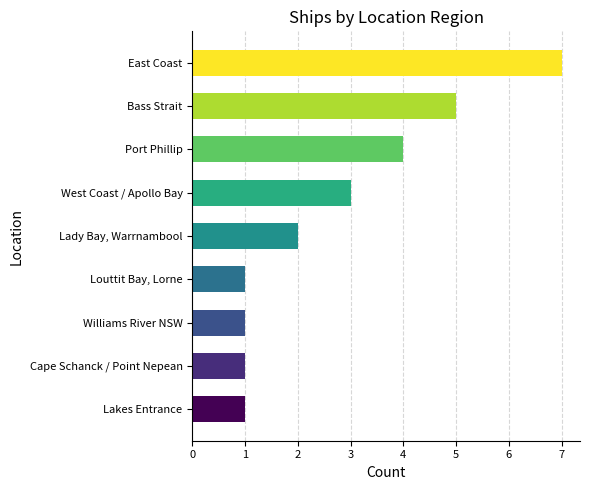

Is it true that the value at Lady Bay, Warrnambool is 1?

False